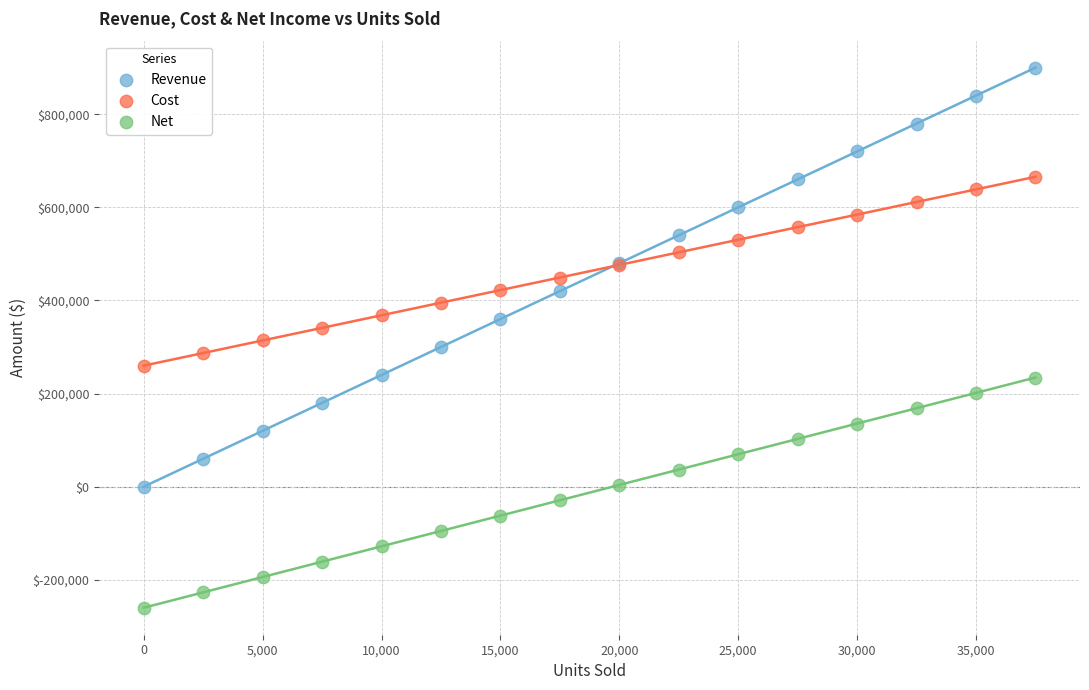

Which series contains the highest Y value?

Revenue